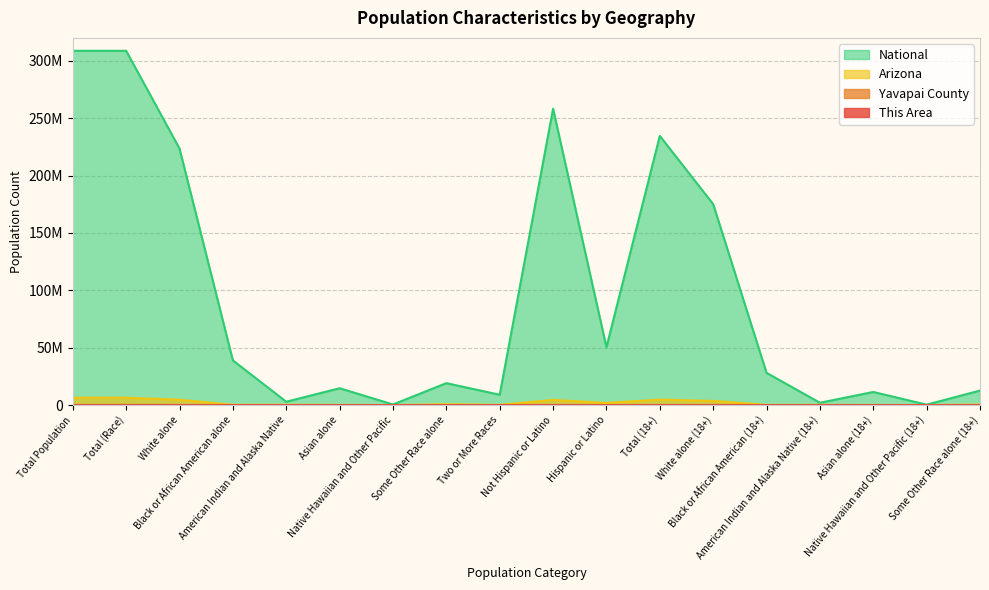

Reading left to right, extract all data points from this chart.

This Area: 4	4	4617	16	23	85	10	81	91	4632	291	4062	3844	14	18	63	9	61
Yavapai County: 211033	211033	188515	1267	3549	1785	213	10346	5358	182305	28728	170764	155920	938	2523	1488	173	6596
Arizona: 6392017	6392017	4667121	259008	296529	176695	12648	761716	218300	4496868	1895149	4763003	3641563	182710	197974	136153	9221	483340
National: 308745538	308745538	223553265	38929319	2932248	14674252	540013	19107368	9009073	258267944	50477594	234564071	175134916	28088003	2043876	11422616	382409	12651574